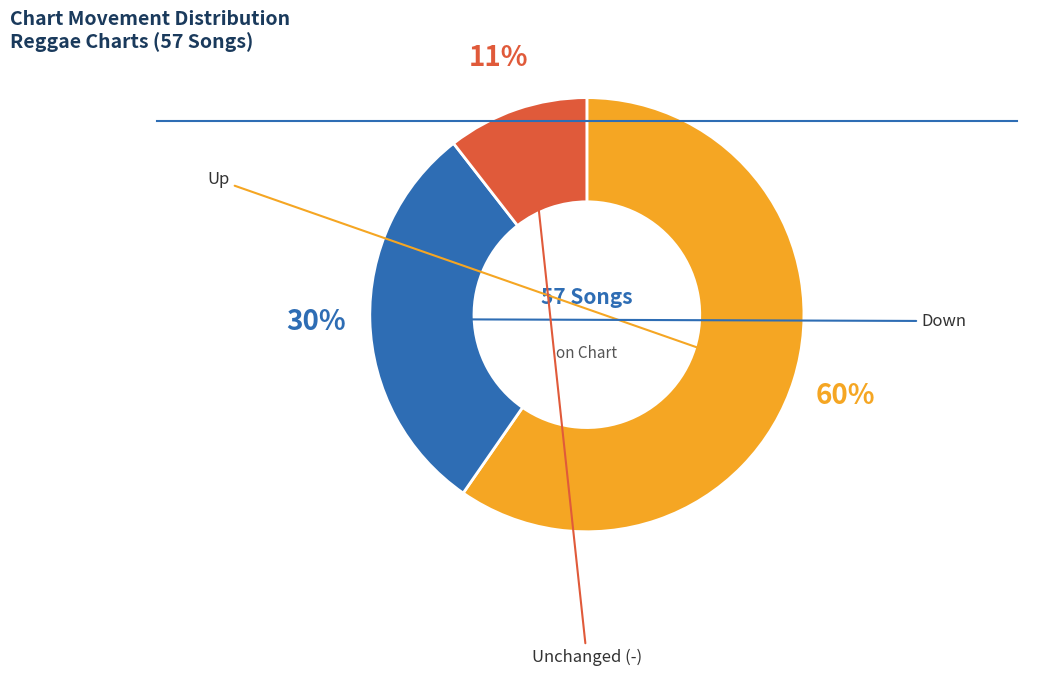

Is there a majority slice in this chart?

Yes